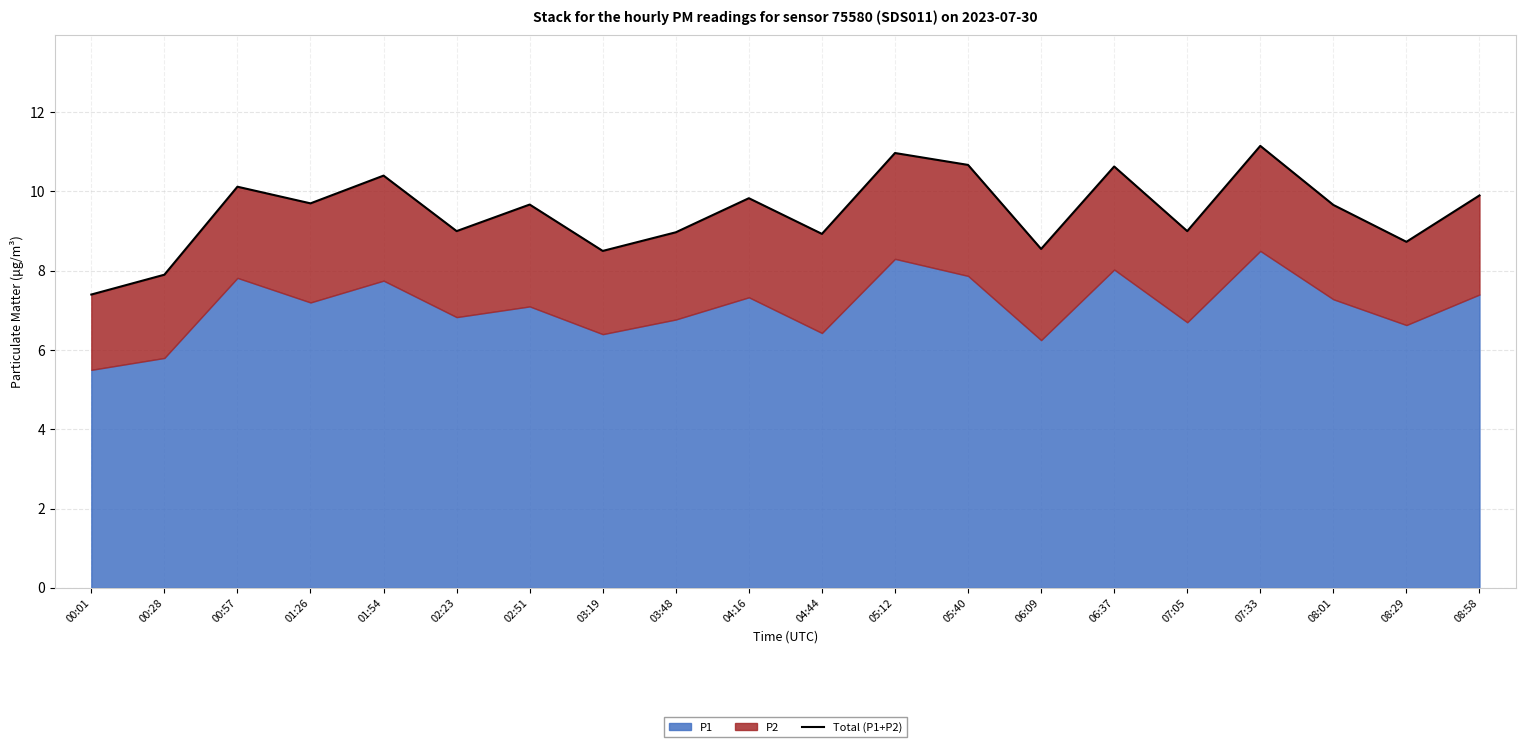

The value at 04:16 is 14.4. True or false?

False